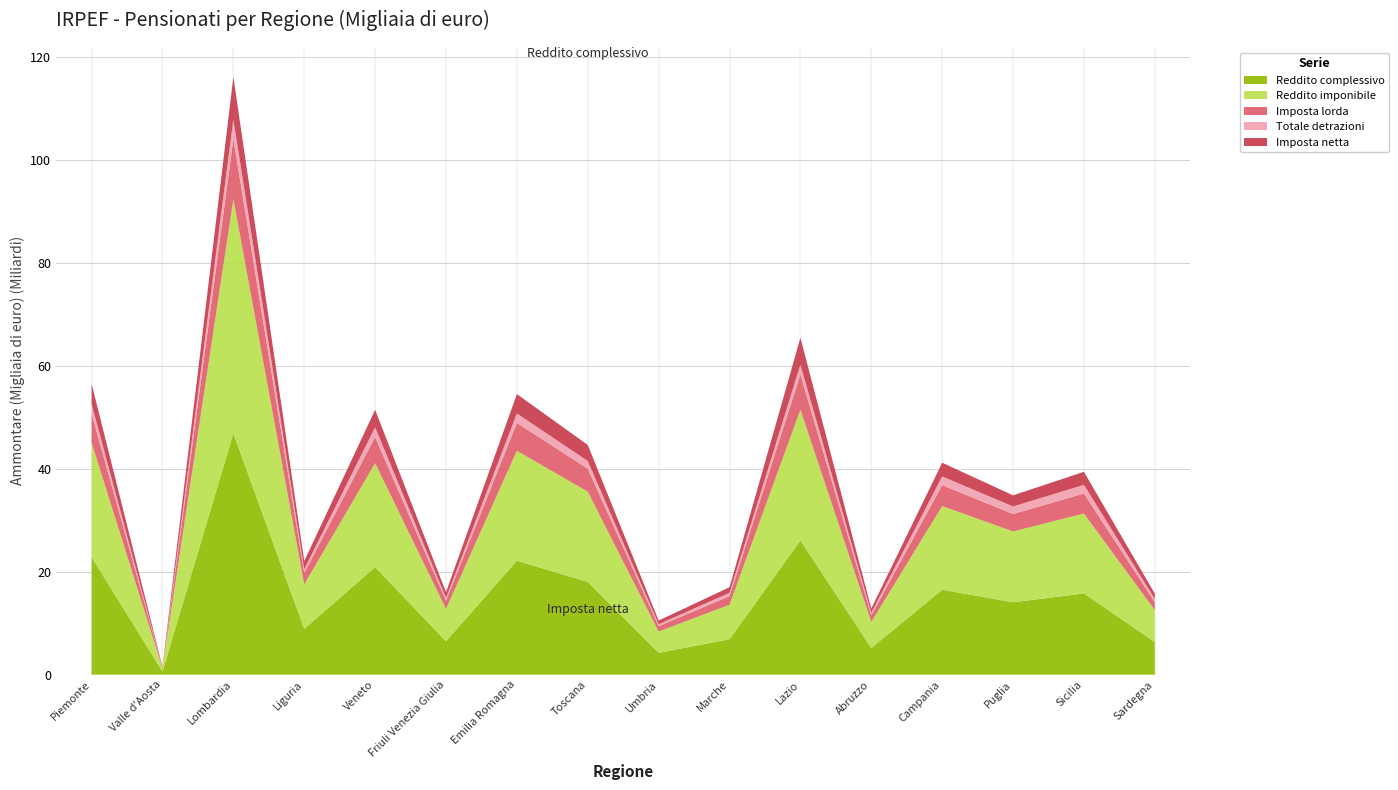

Reading left to right, extract all data points from this chart.

Reddito complessivo: Piemonte=22846453	Valle d'Aosta=620406	Lombardia=46896941	Liguria=8890737	Veneto=20893797	Friuli Venezia Giulia=6484435	Emilia Romagna=22146332	Toscana=18015794	Umbria=4241267	Marche=6887481	Lazio=26081856	Abruzzo=5179699	Campania=16507821	Puglia=14058762	Sicilia=15781102	Sardegna=6333789
Reddito imponibile: Piemonte=22215555	Valle d'Aosta=601942	Lombardia=45497461	Liguria=8652970	Veneto=20205680	Friuli Venezia Giulia=6282678	Emilia Romagna=21354830	Toscana=17536087	Umbria=4140148	Marche=6695599	Lazio=25405692	Abruzzo=5066065	Campania=16244873	Puglia=13764243	Sicilia=15527508	Sardegna=6200997
Imposta lorda: Piemonte=5658205	Valle d'Aosta=153604	Lombardia=11714732	Liguria=2232073	Veneto=5081399	Friuli Venezia Giulia=1604567	Emilia Romagna=5429354	Toscana=4476419	Umbria=1049997	Marche=1662932	Lazio=6856112	Abruzzo=1251732	Campania=4084951	Puglia=3396150	Sicilia=3892113	Sardegna=1560285
Totale detrazioni: Piemonte=1854777	Valle d'Aosta=50989	Lombardia=3799499	Liguria=713483	Veneto=1888309	Friuli Venezia Giulia=550580	Emilia Romagna=1815470	Toscana=1479486	Umbria=370082	Marche=661083	Lazio=1888718	Abruzzo=532175	Campania=1679593	Puglia=1456081	Sicilia=1680217	Sardegna=620462
Imposta netta: Piemonte=3954232	Valle d'Aosta=107238	Lombardia=8241824	Liguria=1582505	Veneto=3395489	Friuli Venezia Giulia=1112667	Emilia Romagna=3768383	Toscana=3122482	Umbria=712382	Marche=1079657	Lazio=5232727	Abruzzo=807322	Campania=2665443	Puglia=2170917	Sicilia=2527295	Sardegna=1016638